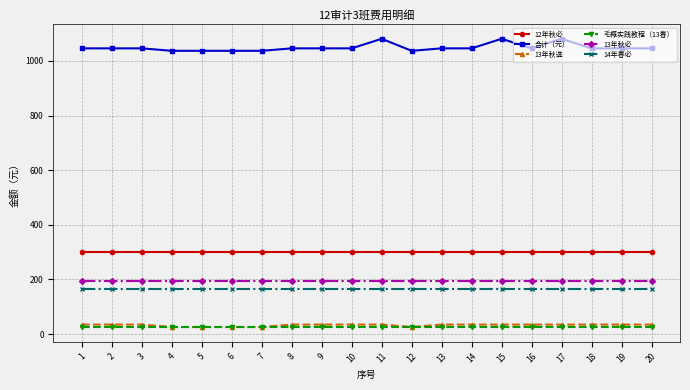

Reading left to right, what are all the values shown in this chart?

12年秋必: 301	301	301	301	301	301	301	301	301	301	301	301	301	301	301	301	301	301	301	301
合计（元）: 1046	1046	1046	1037	1037	1037	1037	1046	1046	1046	1081	1037	1046	1046	1081	1046	1081	1046	1046	1046
13年秋选: 35	35	35	26	26	26	26	35	35	35	35	26	35	35	35	35	35	35	35	35
毛概实践教程（13春）: 25	25	25	25	25	25	25	25	25	25	25	25	25	25	25	25	25	25	25	25
13年秋必: 193	193	193	193	193	193	193	193	193	193	193	193	193	193	193	193	193	193	193	193
14年春必: 167	167	167	167	167	167	167	167	167	167	167	167	167	167	167	167	167	167	167	167